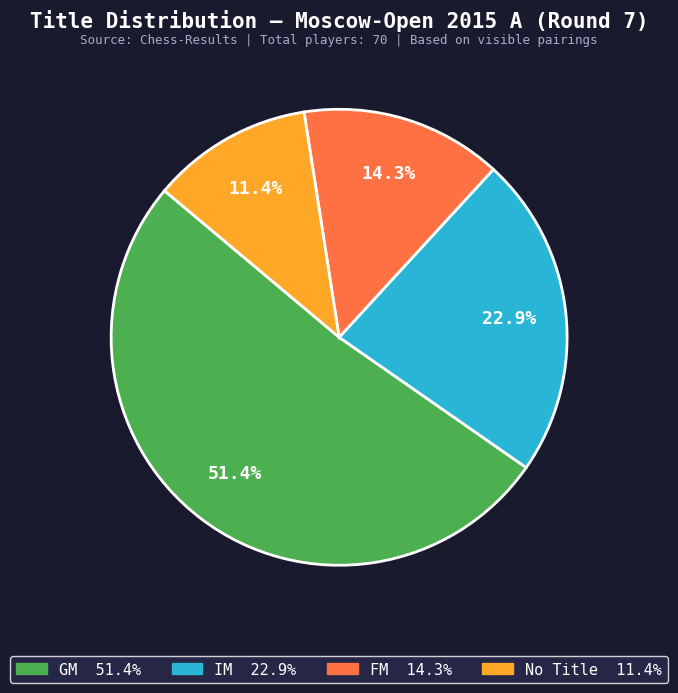

Is there any slice that represents more than half of the pie?

Yes